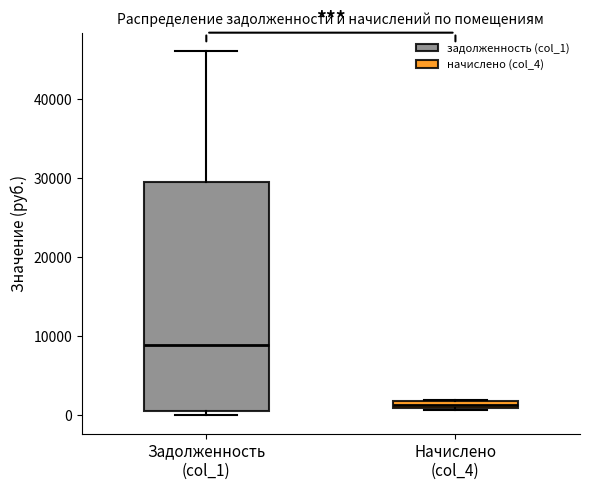

Where does the median line of the box for Задолженность (col_1) sit on the y-axis? The values are not printed on the chart, so give them approximately, as read against the axis.

9000